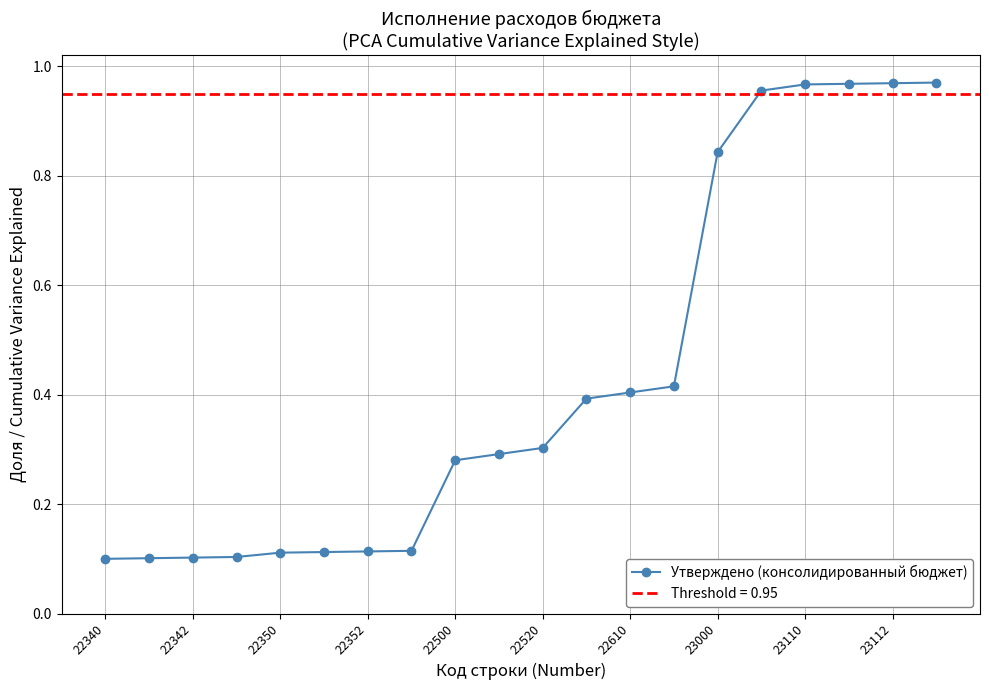

True or false: Утверждено (консолидированный бюджет) has a value of 0.4 at 22610.

True